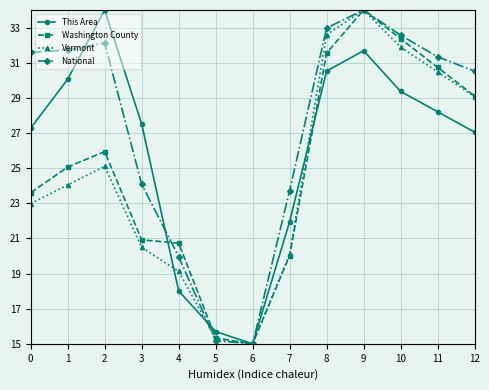

What is the difference between the second highest and minimum values in the Vermont series?

17.6